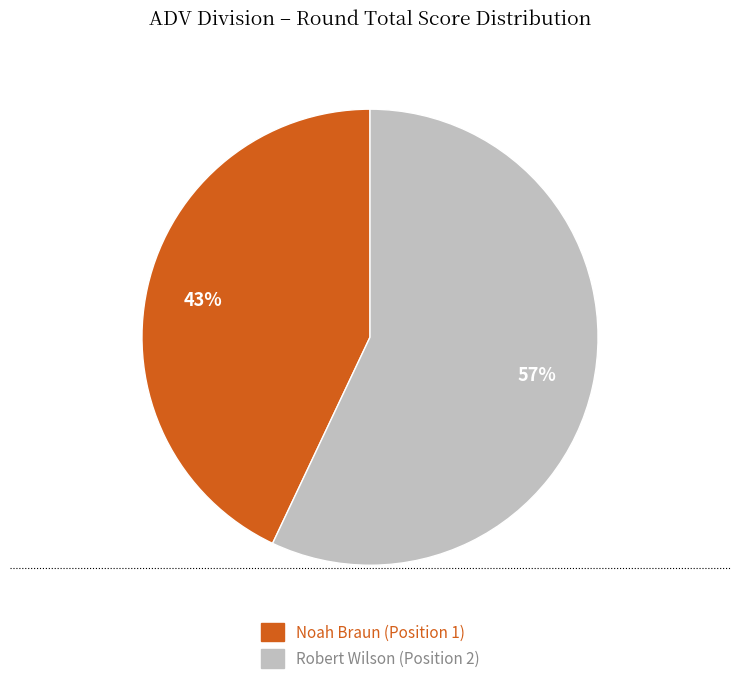

Does any single category account for the majority?

Yes